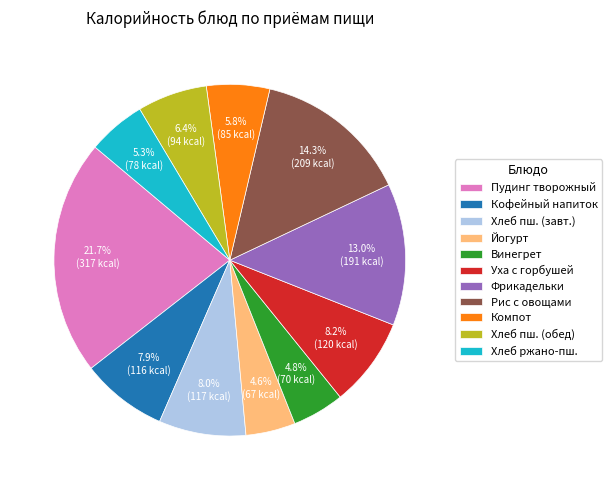

How many segments does this pie chart have?

11